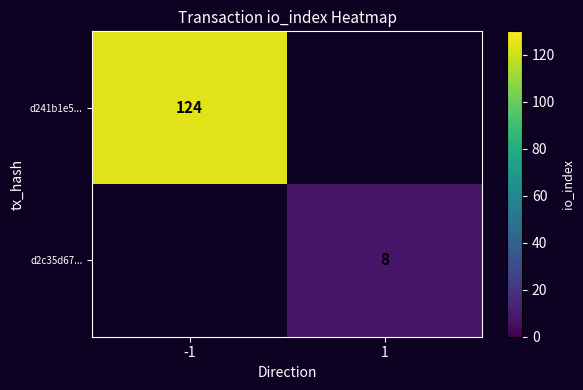

The d241b1e5... series shows 124 at -1. True or false?

True